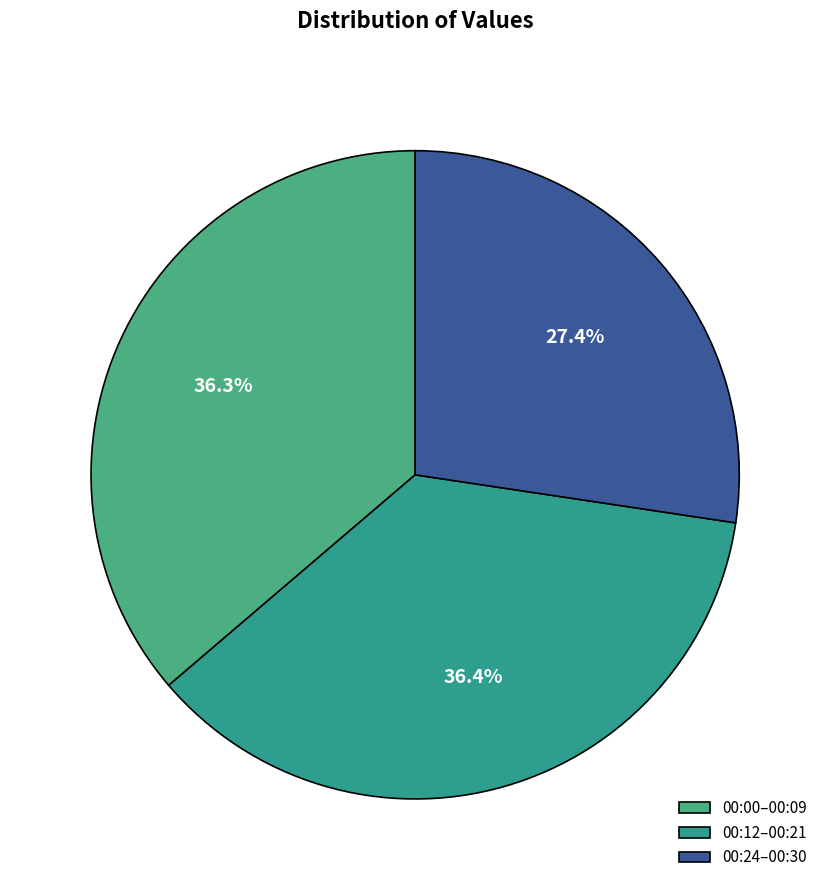

Count the number of slices in the pie.

3